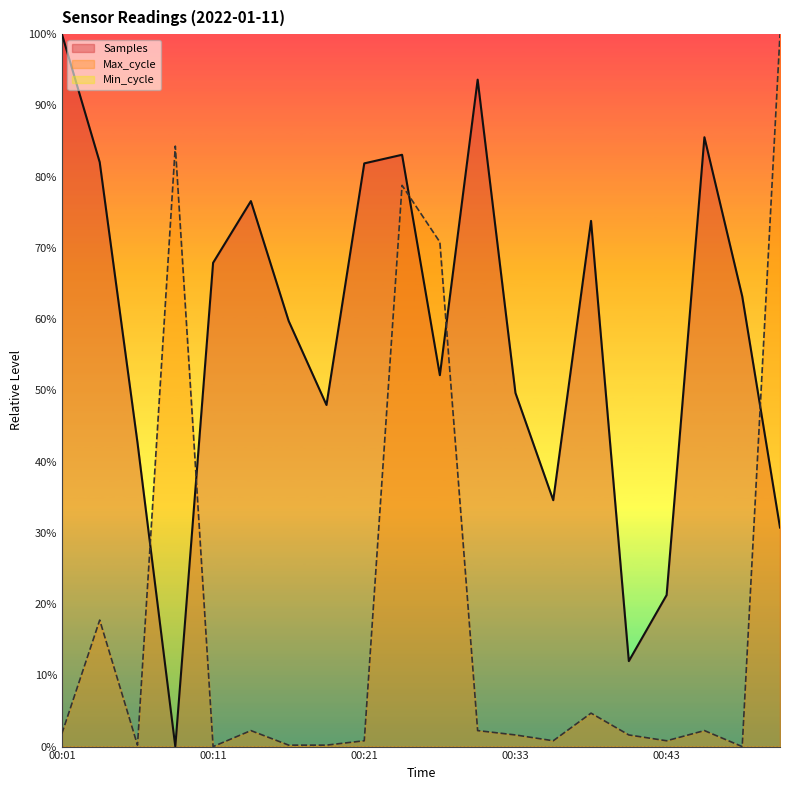

What is the spread (max minus min) of values at 00:38?

69.1